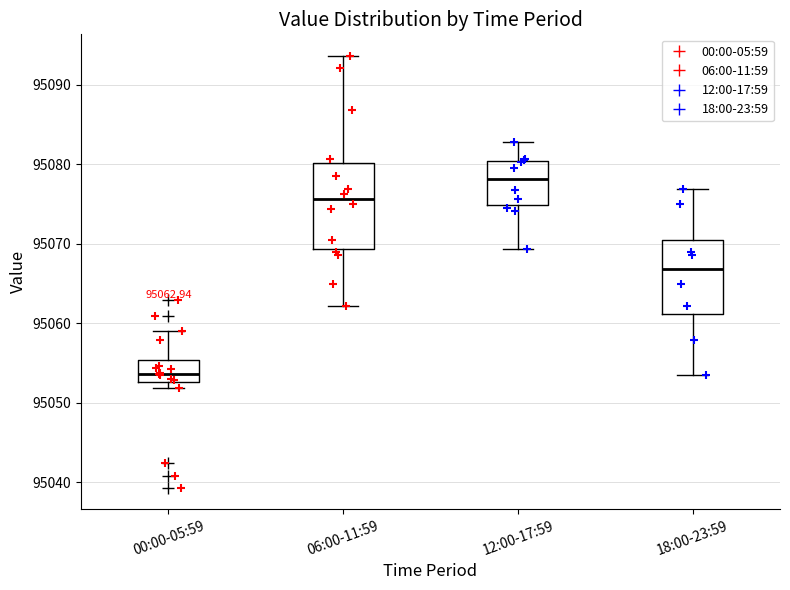

Which box has the highest median line?

12:00-17:59